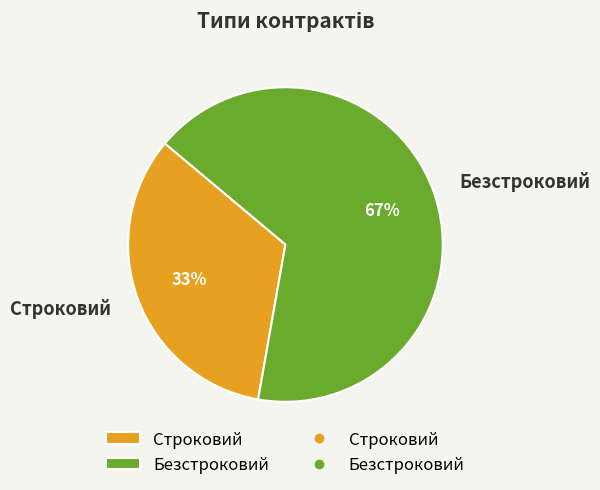

Which has a higher value, Строковий or Безстроковий?

Безстроковий